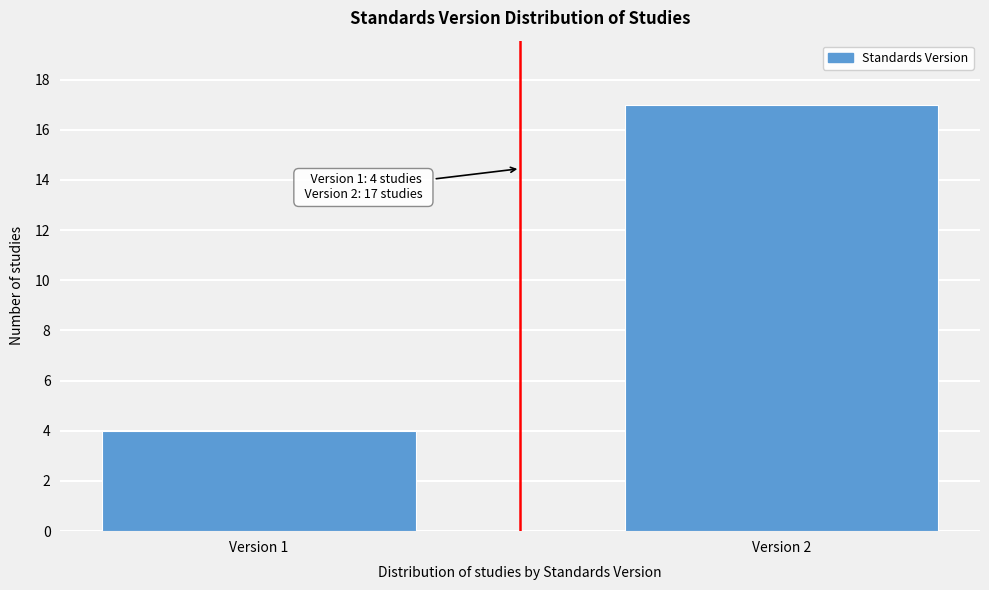

Reading left to right, transcribe all the data shown in this chart.

4	17